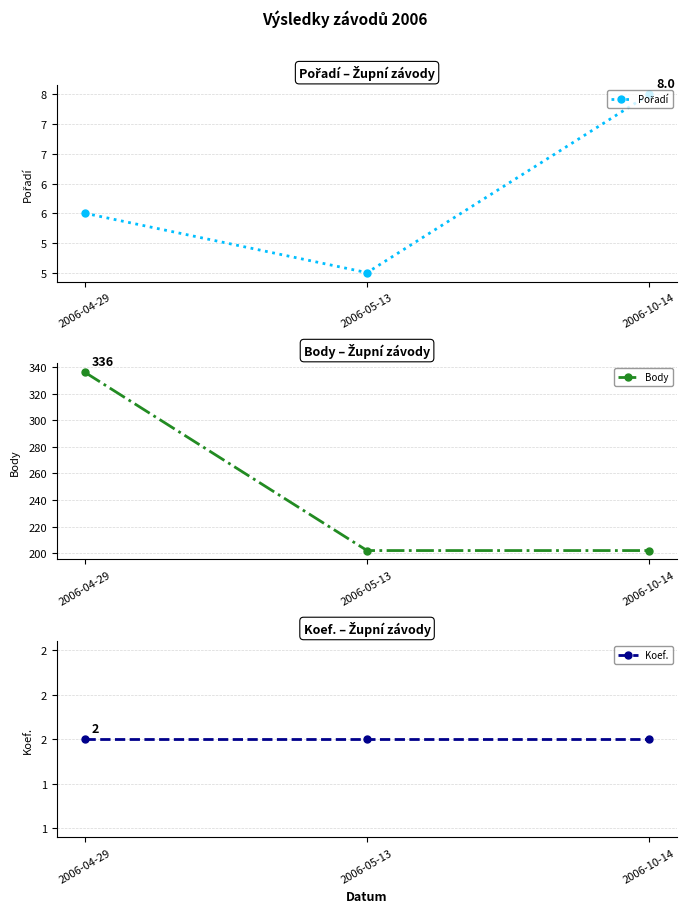

What is the minimum value shown in the chart?

2